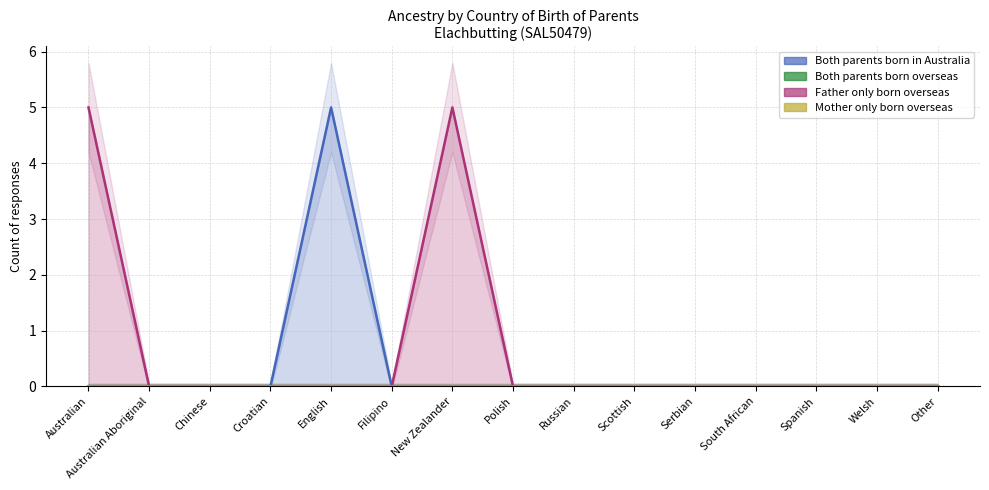

At how many categories does at least one series exceed 4?

3